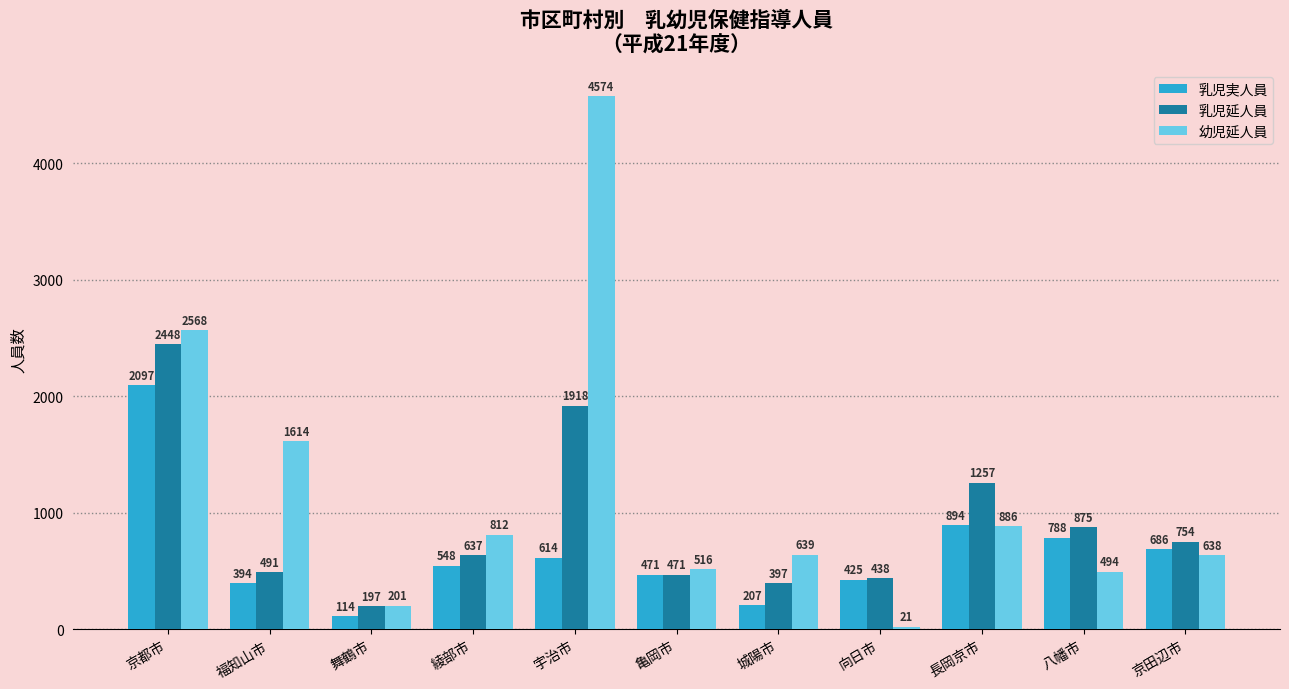

Which category has the lowest value in the 幼児延人員 series?

向日市